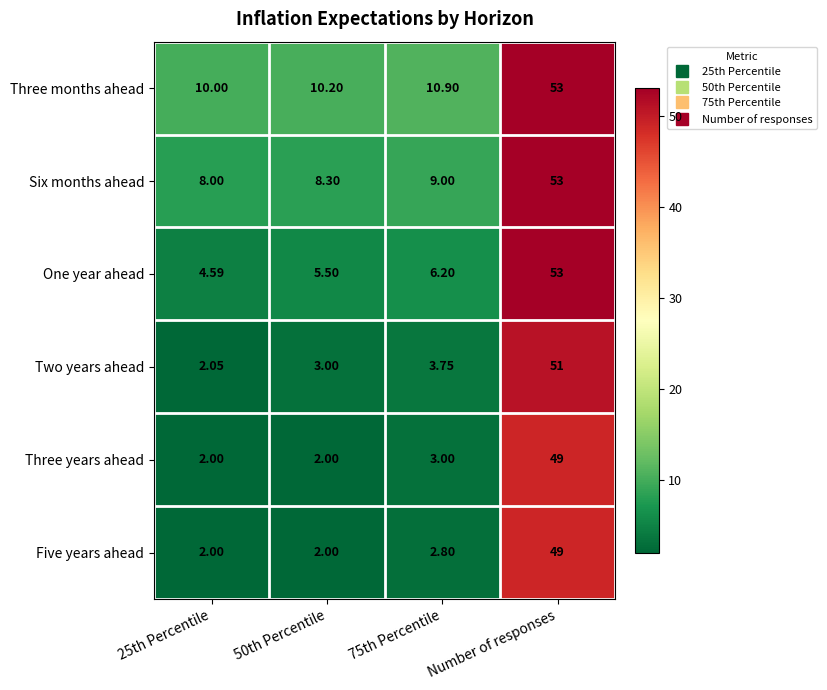

Which series changed the most between 25th Percentile and 50th Percentile?

Two years ahead